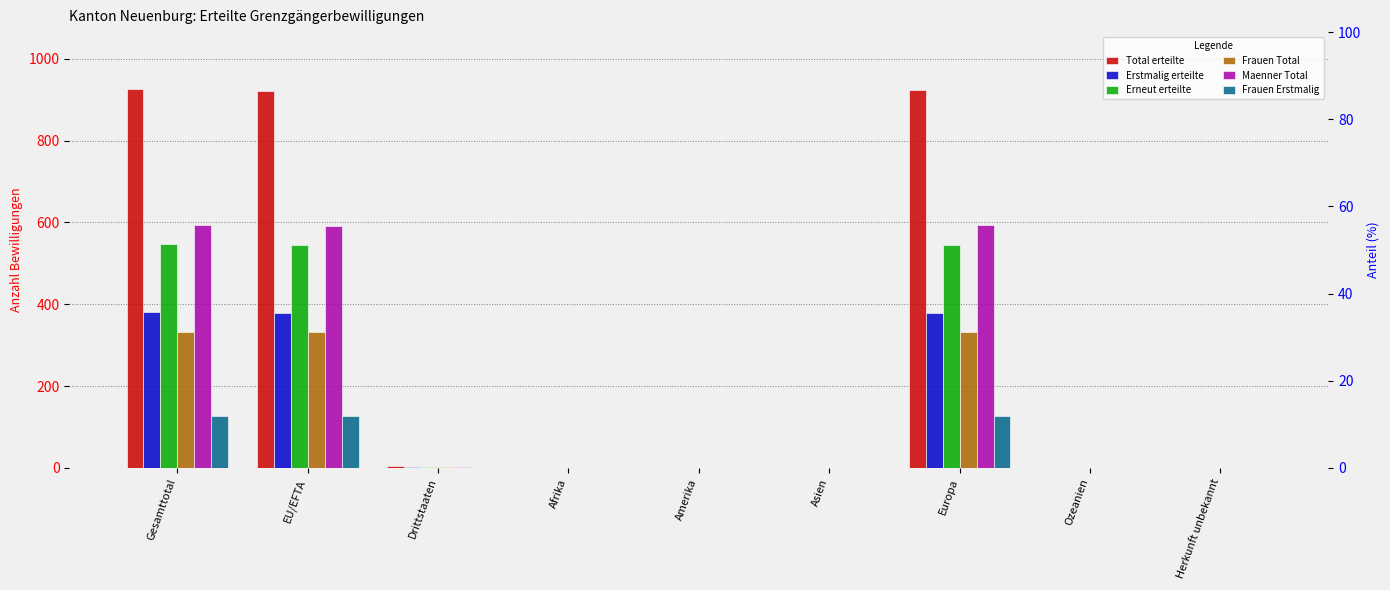

At which label does Frauen Erstmalig reach its minimum?

Amerika